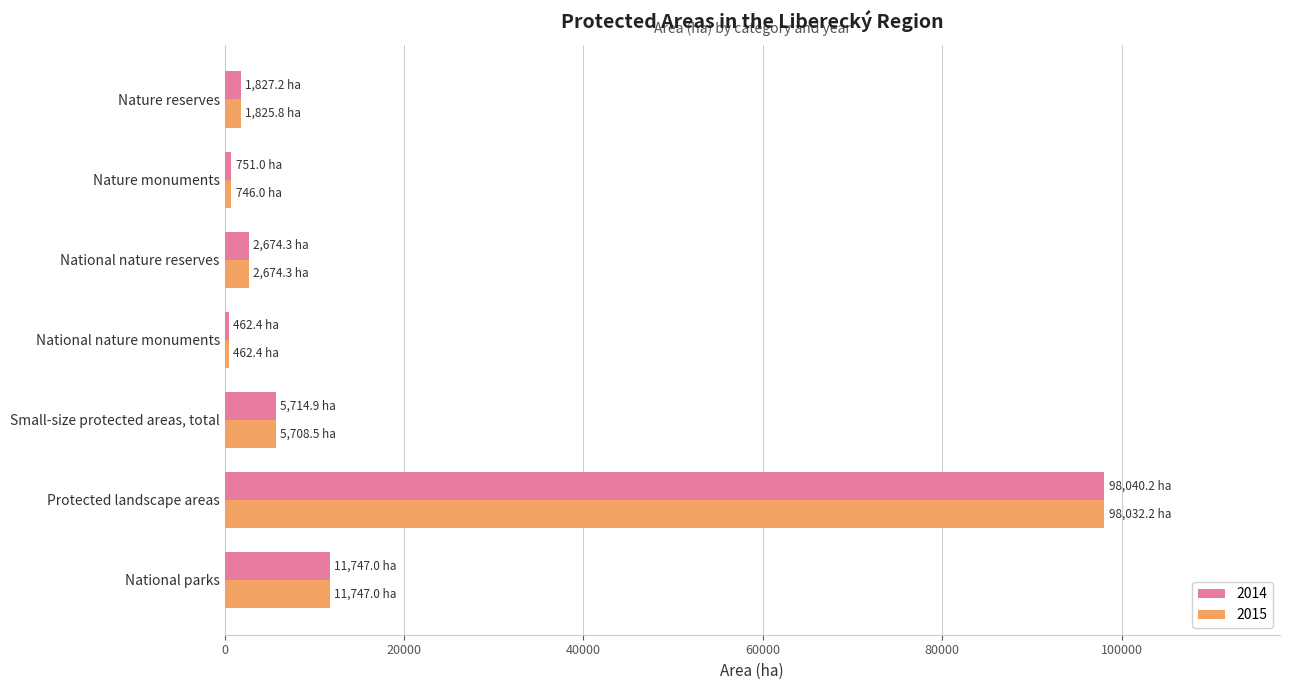

What is the minimum value shown in the chart?

462.4